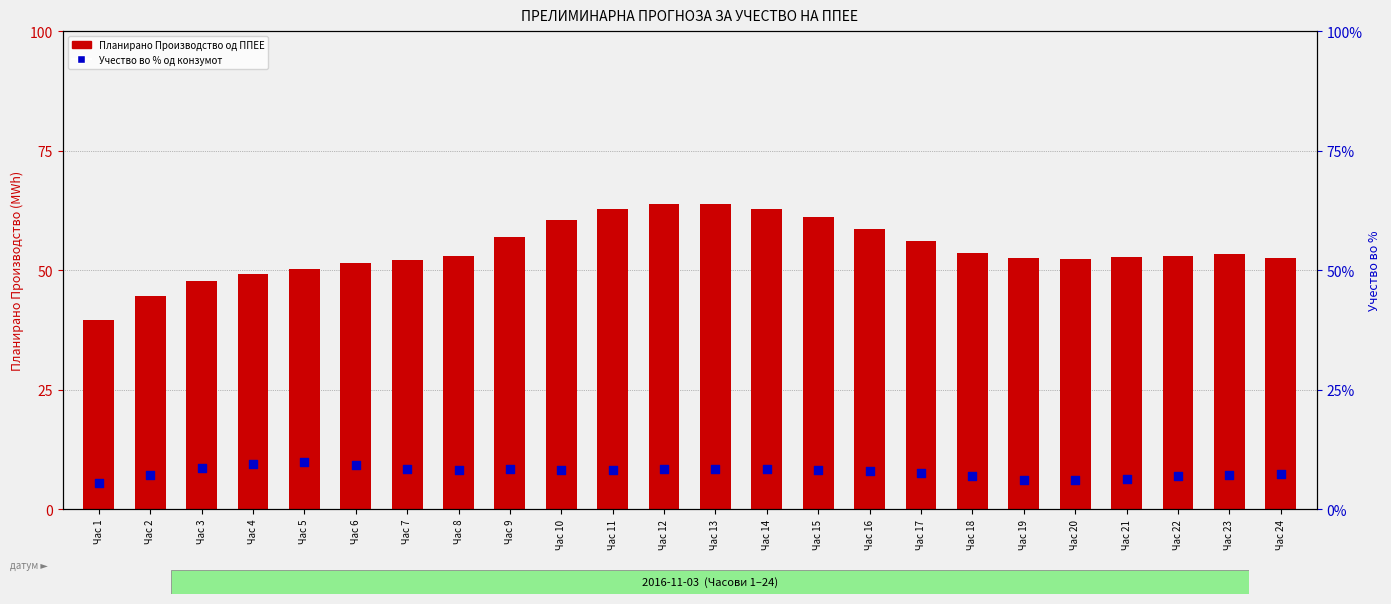

Which series has the widest spread of Y values?

Планирано Производство од ППЕЕ